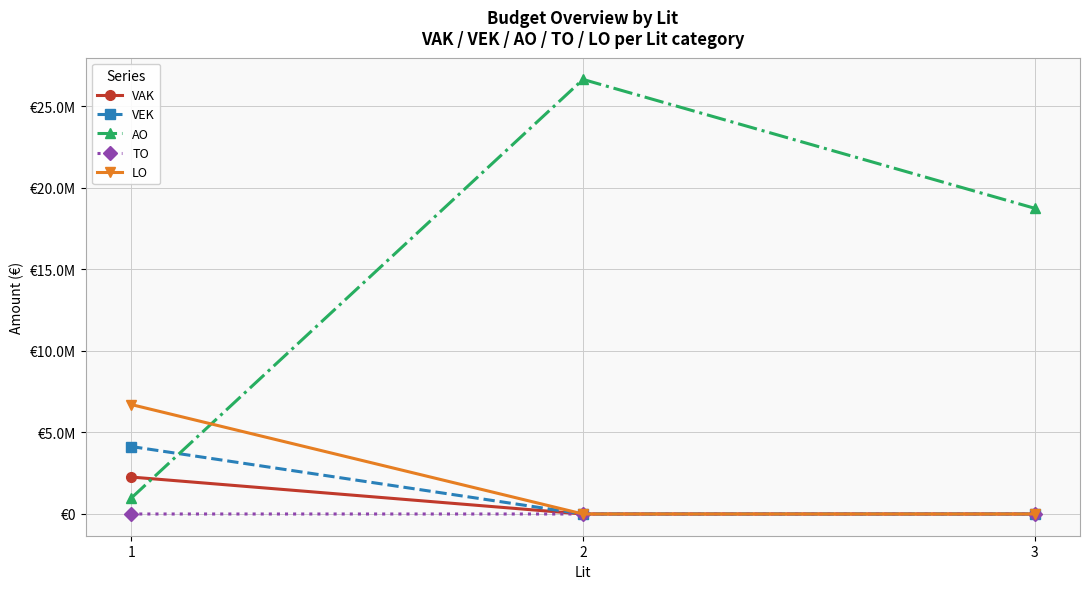

Is this an area chart (filled region under the line)?

No